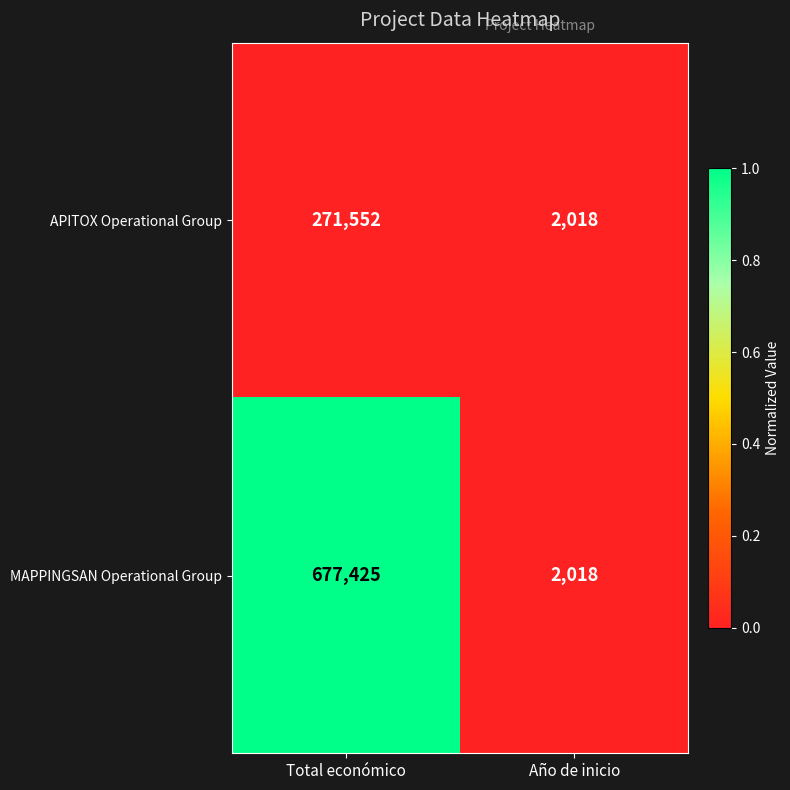

Between Total económico and Año de inicio, which series saw the biggest shift?

MAPPINGSAN Operational Group